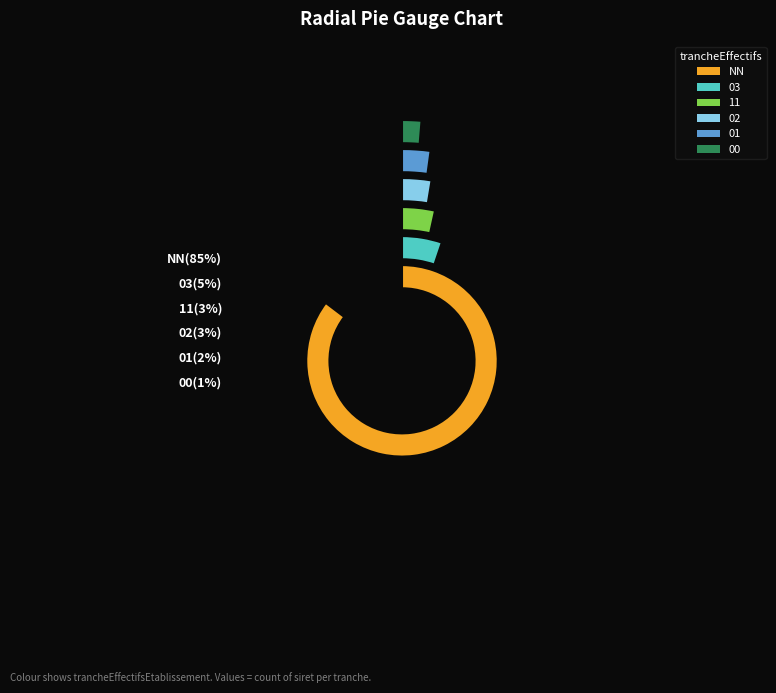

What percentage is the NN slice, to the nearest percent?

85%